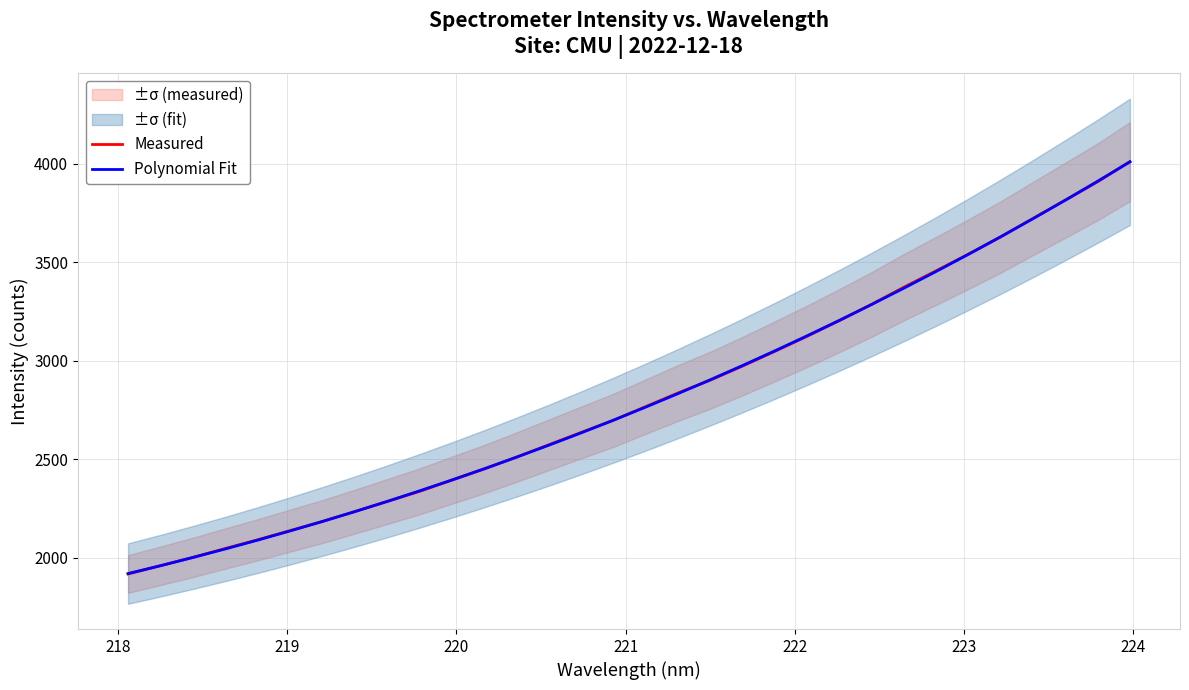

True or false: Polynomial Fit has more than 2 interior local peaks.

False